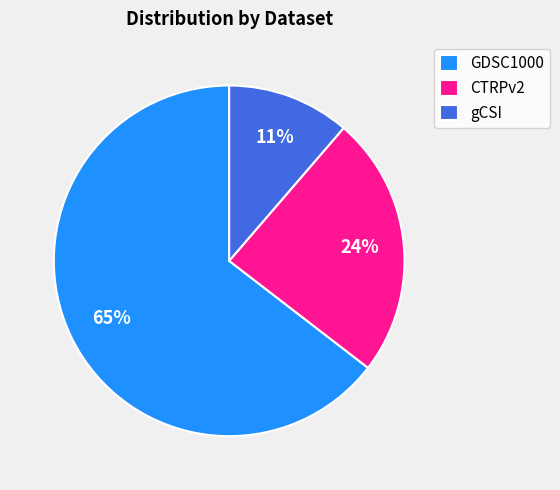

Do CTRPv2 and GDSC1000 together represent more than half of the pie?

Yes